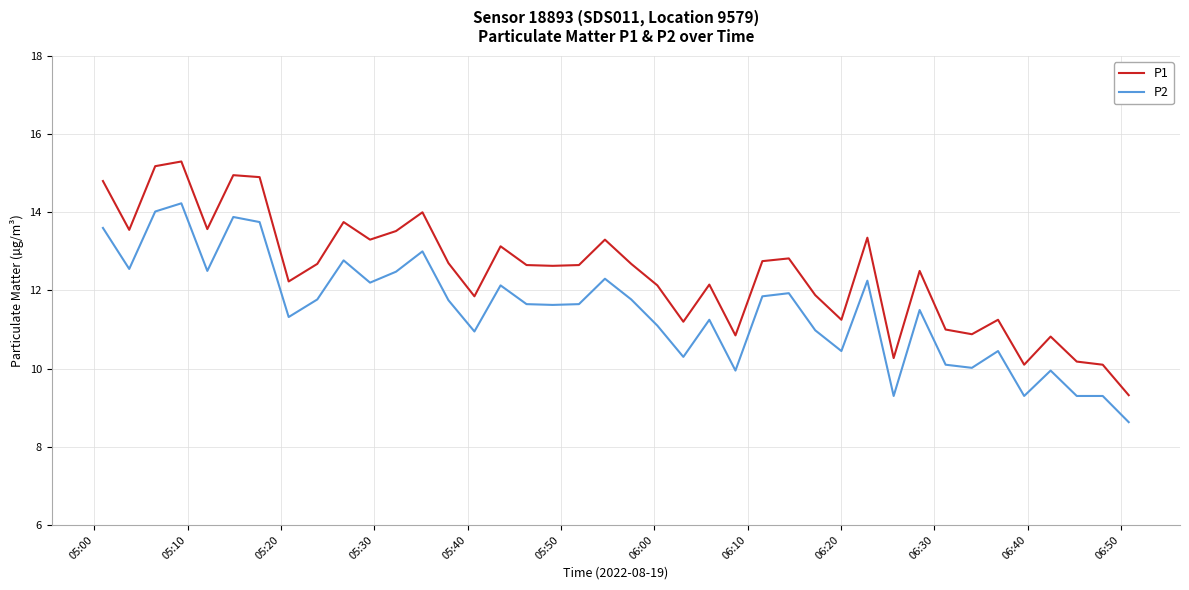

Which series has the largest range (max minus min)?

P1